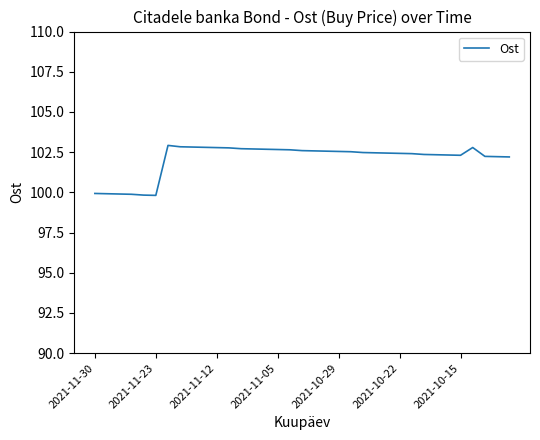

What is the difference between the maximum and minimum values?

3.1